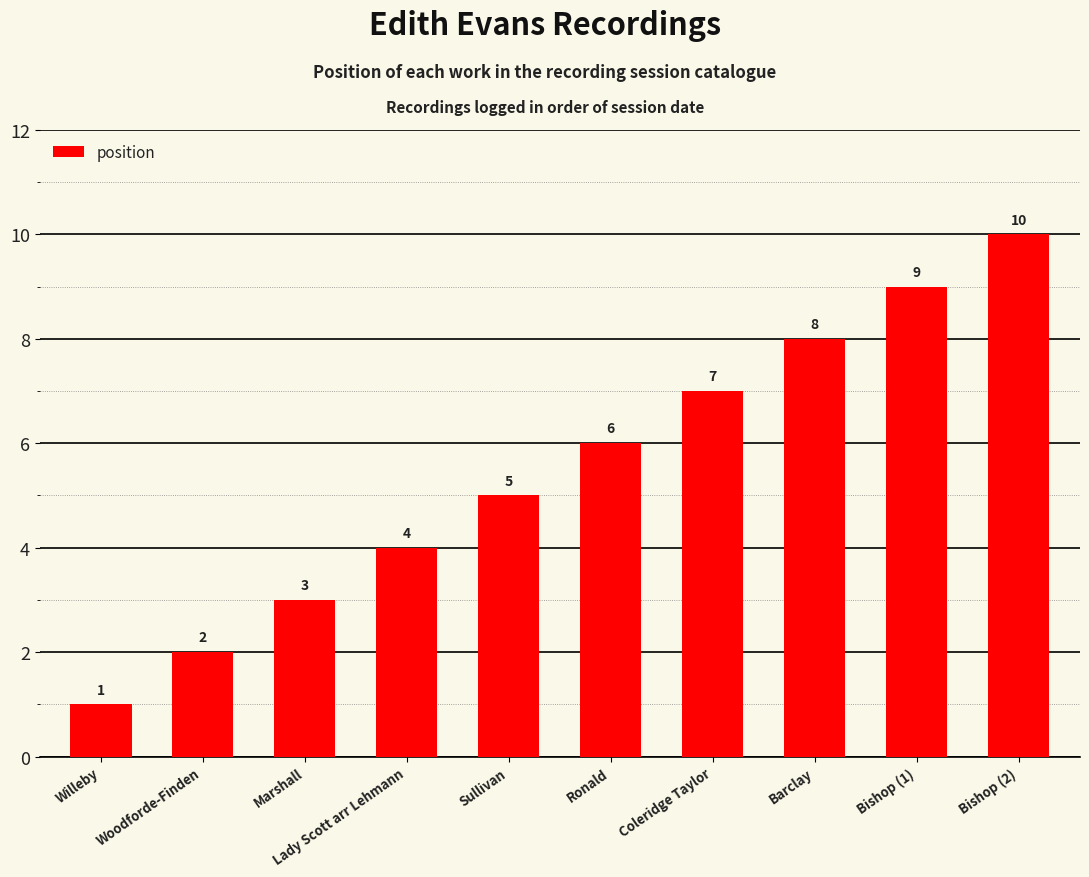

Reading left to right, transcribe all the data shown in this chart.

1	2	3	4	5	6	7	8	9	10